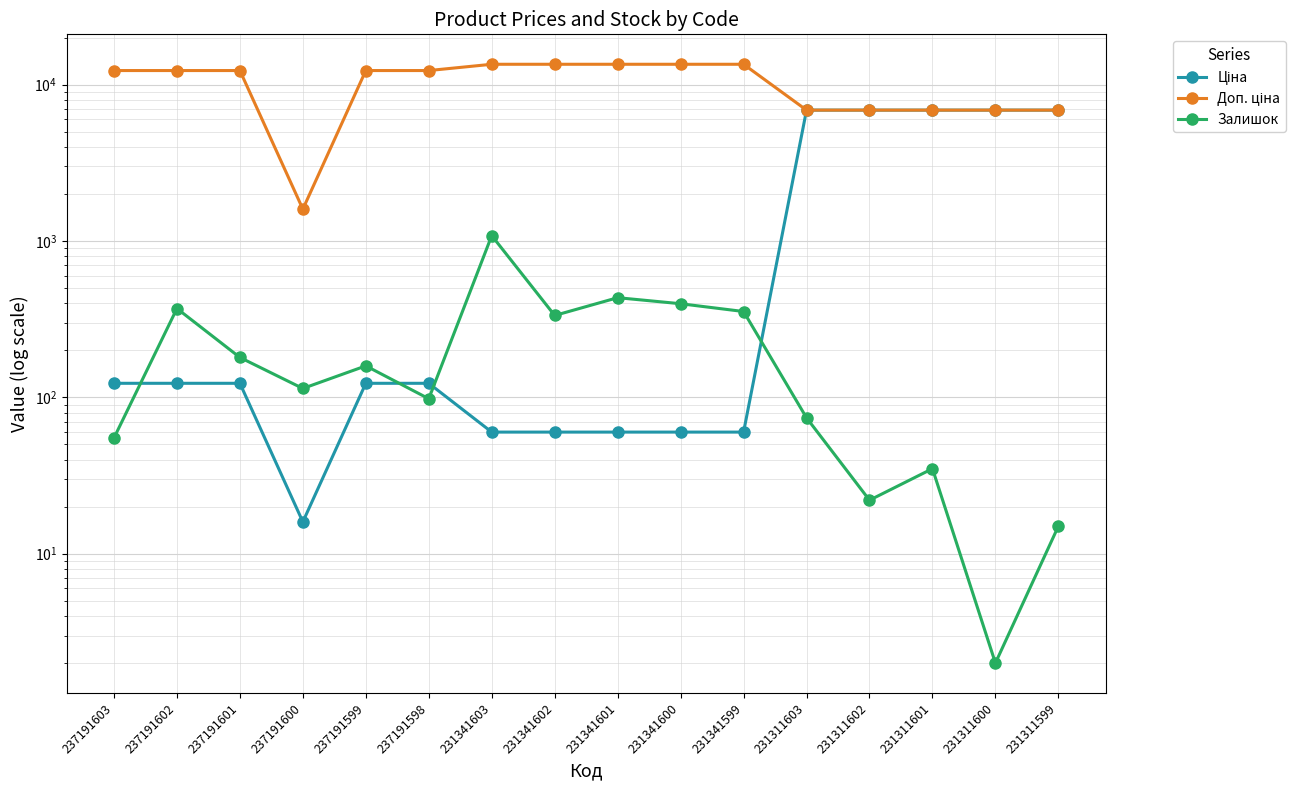

True or false: Ціна and Доп. ціна intersect in this chart.

False